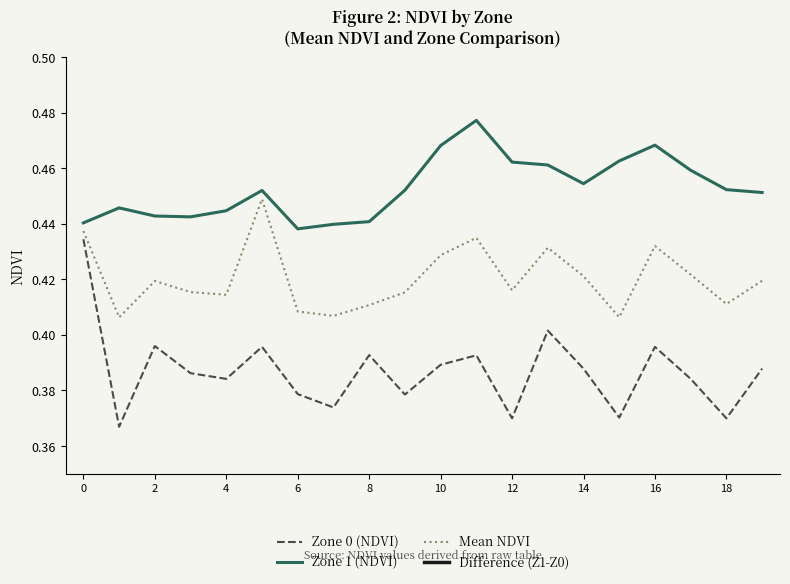

At which category is the sum across all series the highest?

11